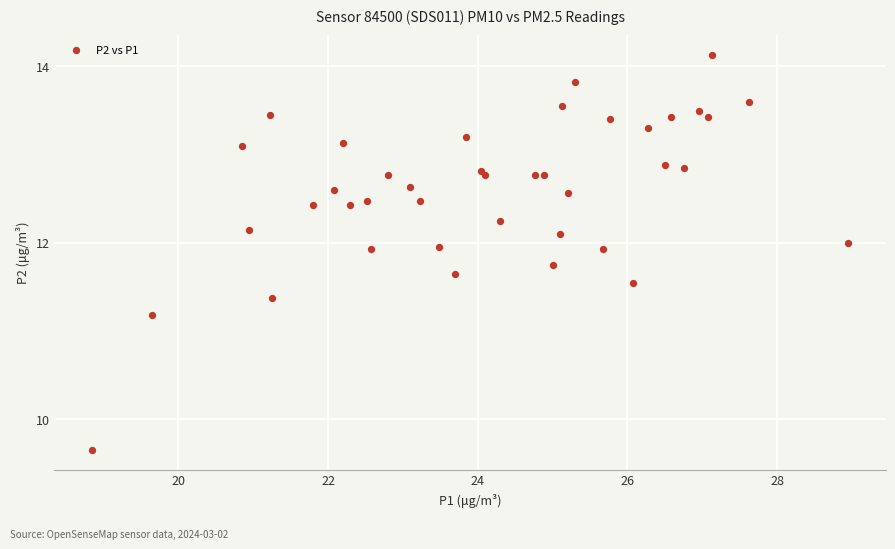

What Y value in the scatter plot is closest to 11?

11.2